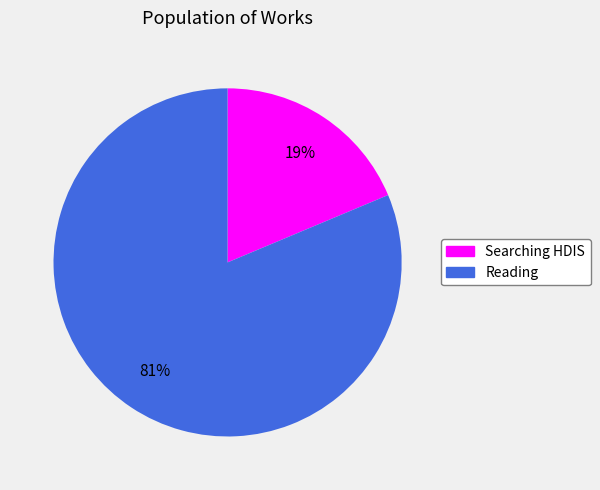

To the nearest percent, what is the average slice percentage?

50%